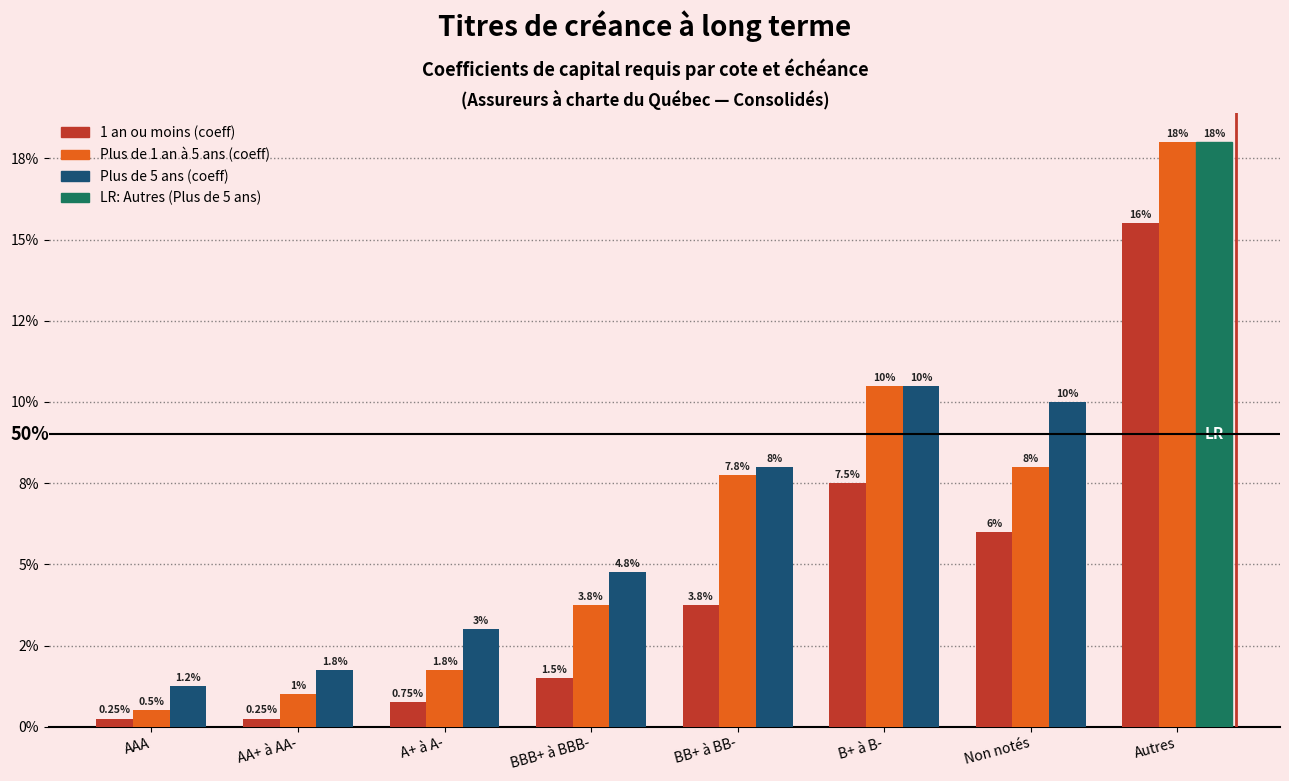

Is the value of Plus de 5 ans (coeff) at Non notés greater than the value of 1 an ou moins (coeff) at BBB+ à BBB-?

Yes